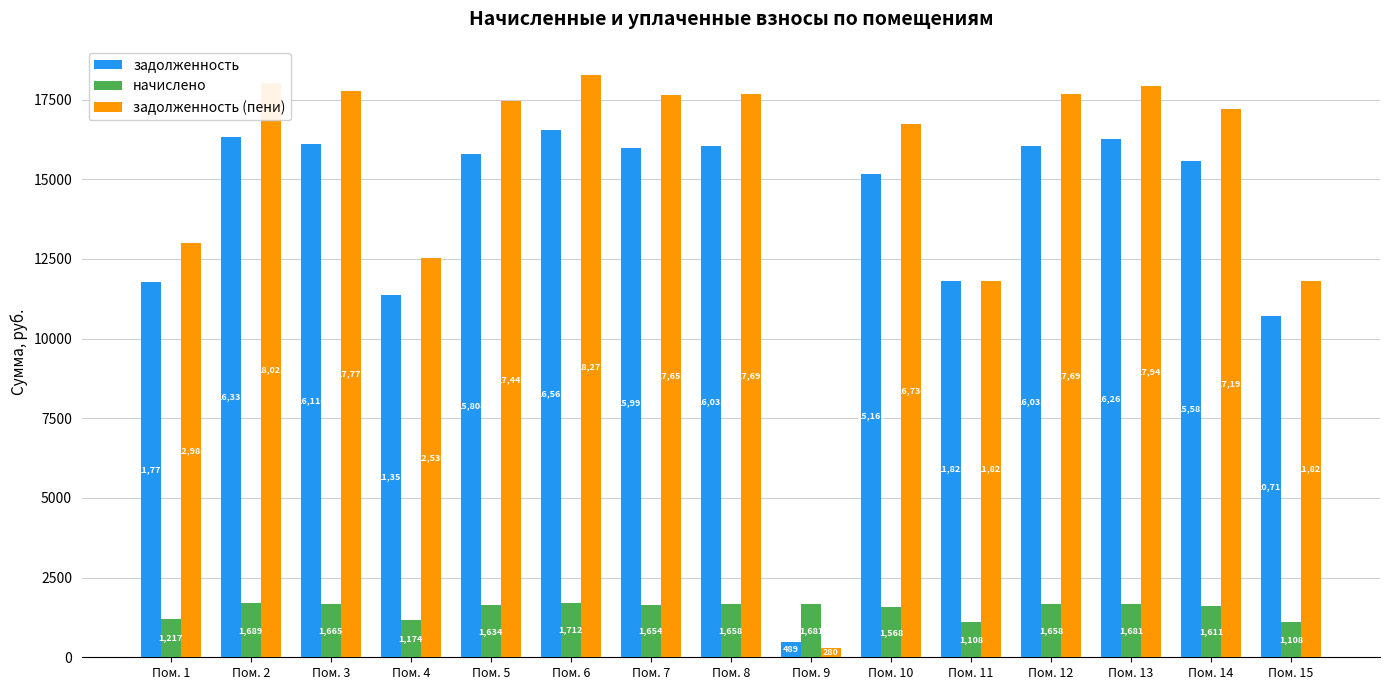

Which series has the largest total across all categories?

задолженность (пени)